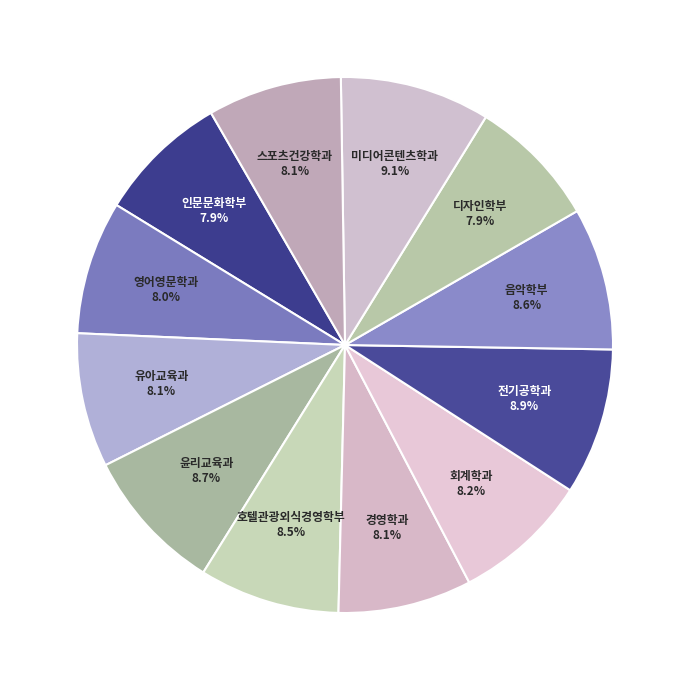

Is there any slice that represents more than half of the pie?

No